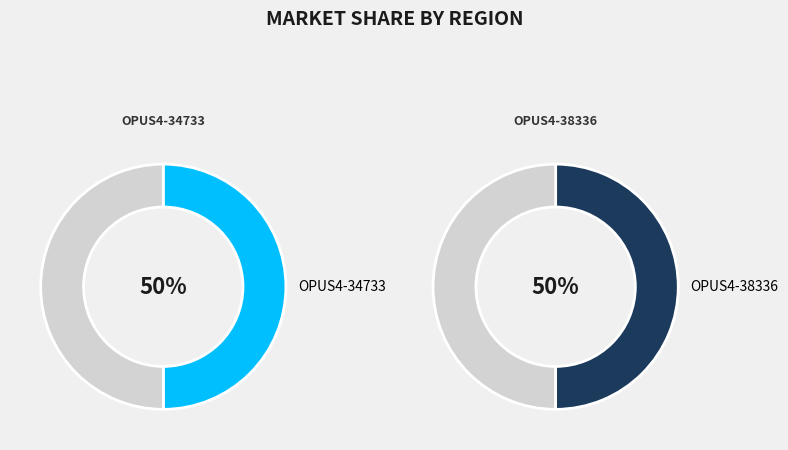

To the nearest percent, what percentage of the pie is OPUS4-34733?

50%